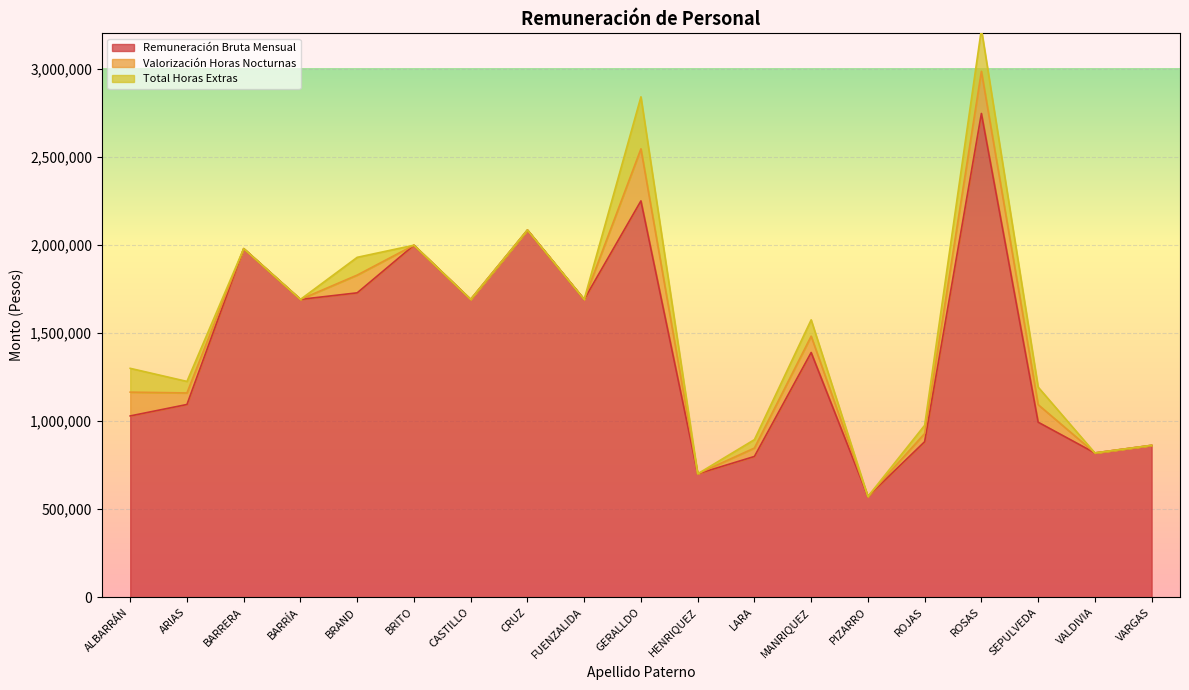

What is the label of the 11th point from the right?

FUENZALIDA